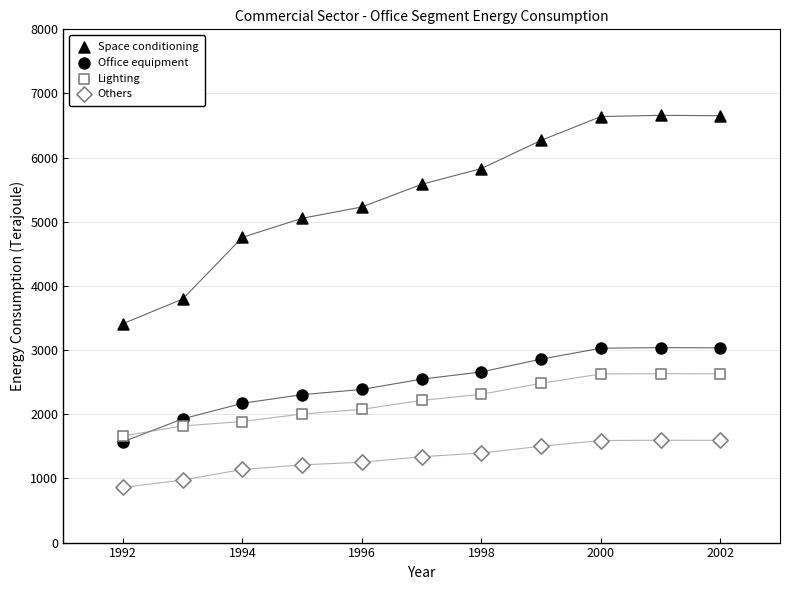

How many points are shown in the scatter plot?

44